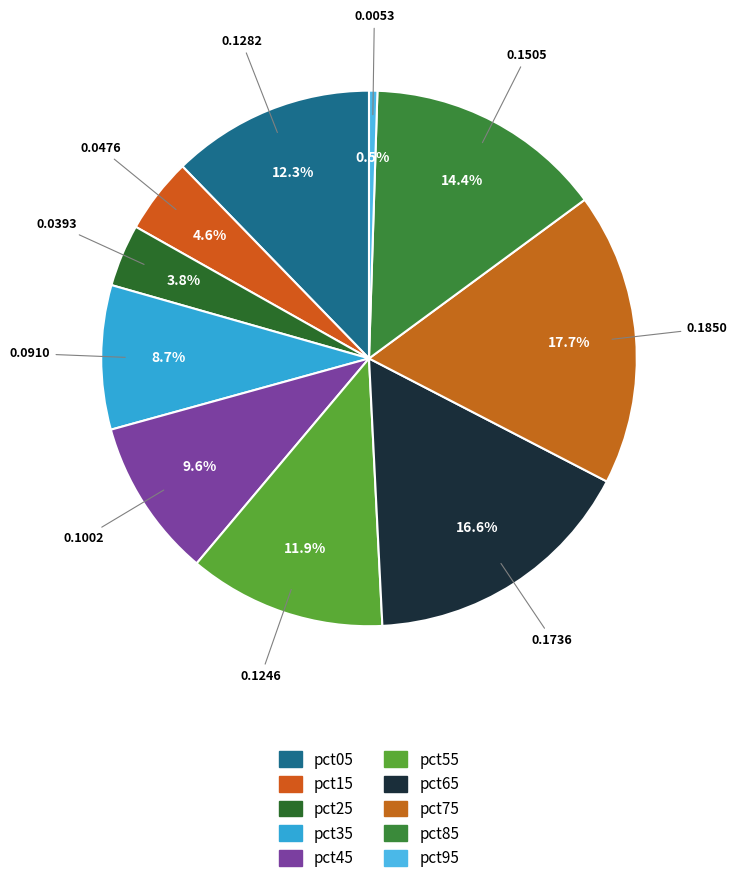

How many segments does this pie chart have?

10